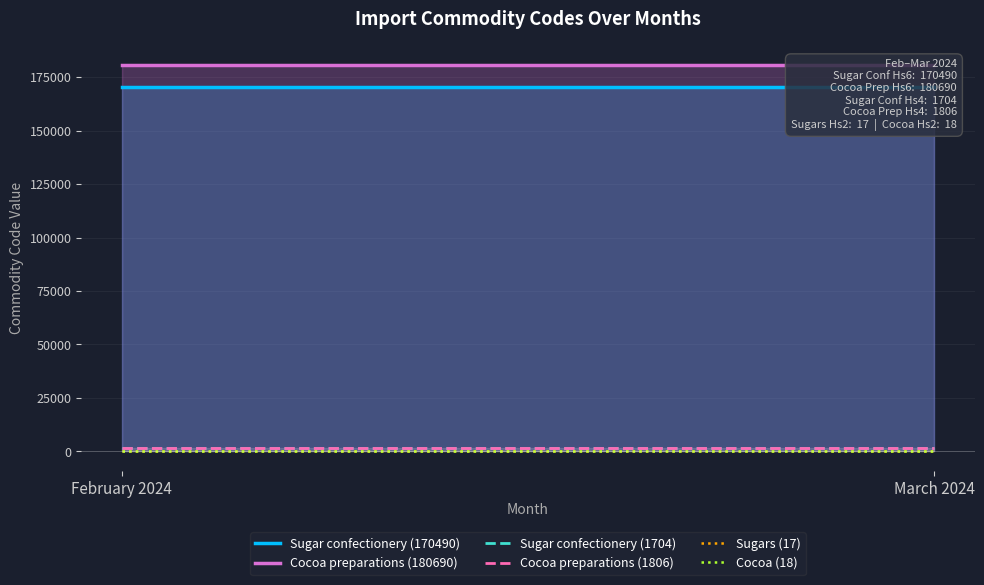

True or false: Cocoa (18) has a value of 6 at March 2024.

False